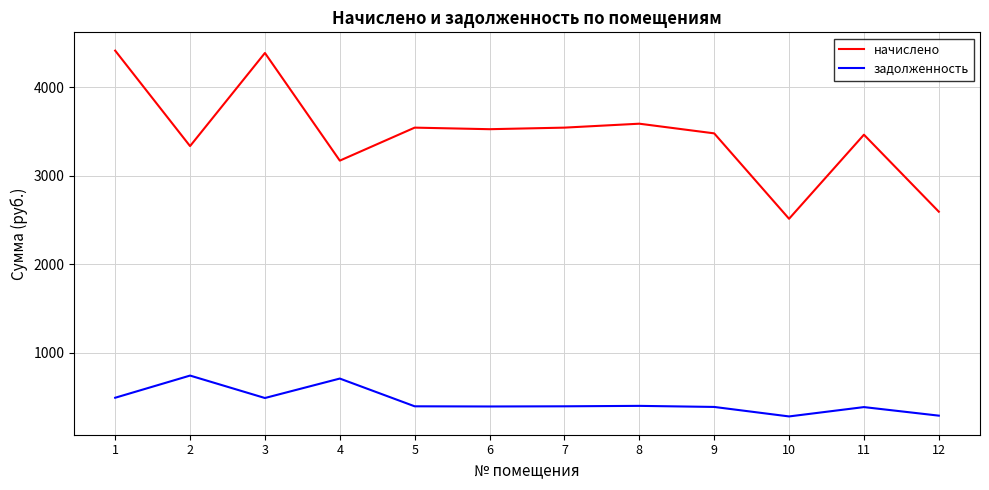

Which series has the widest spread of values?

начислено